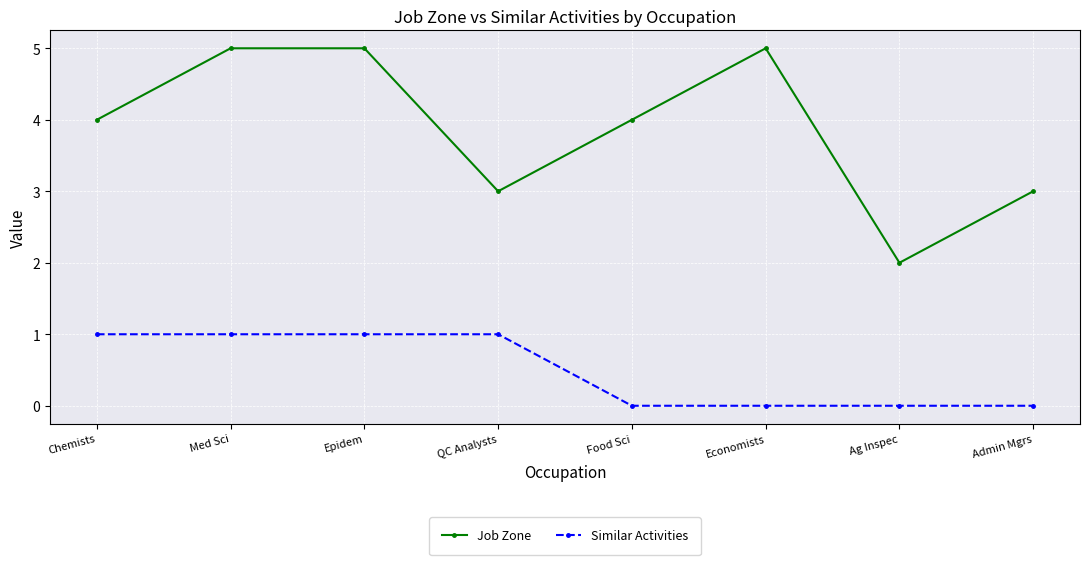

What is the maximum value shown in the chart?

5